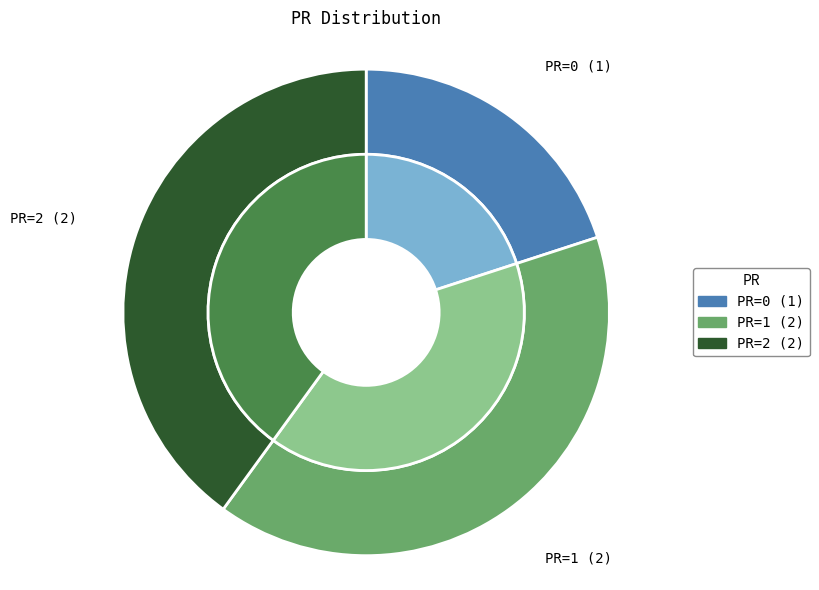

To the nearest percent, what portion does PR=1 represent?

40%